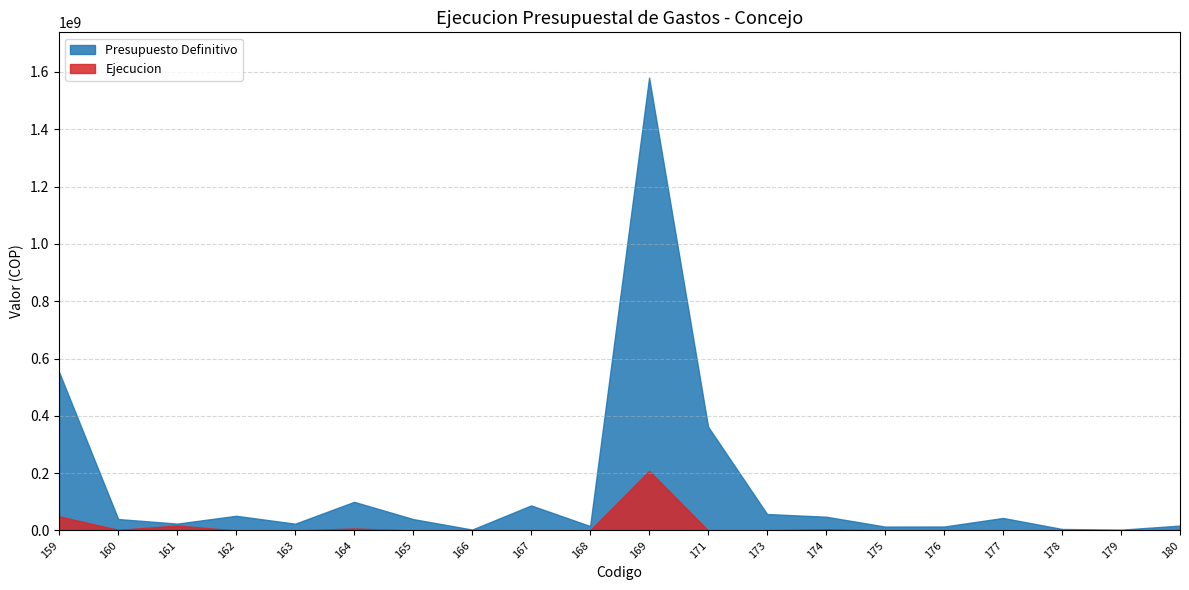

List the series in order of their peak value, lowest first.

Ejecucion, Presupuesto Definitivo